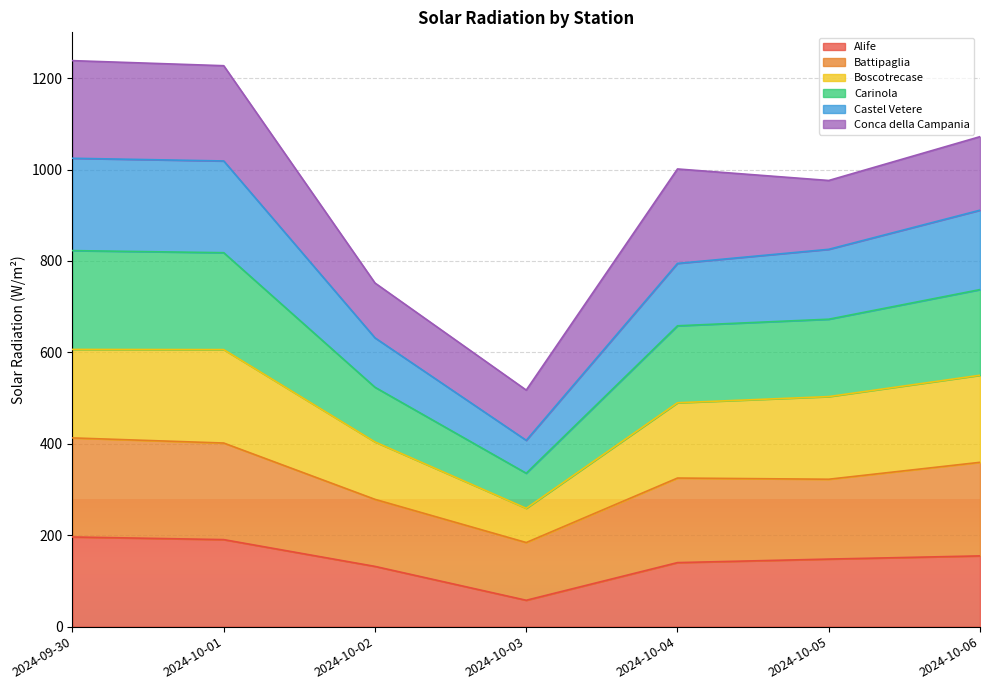

At which category does the chart reach its peak across all series?

2024-09-30